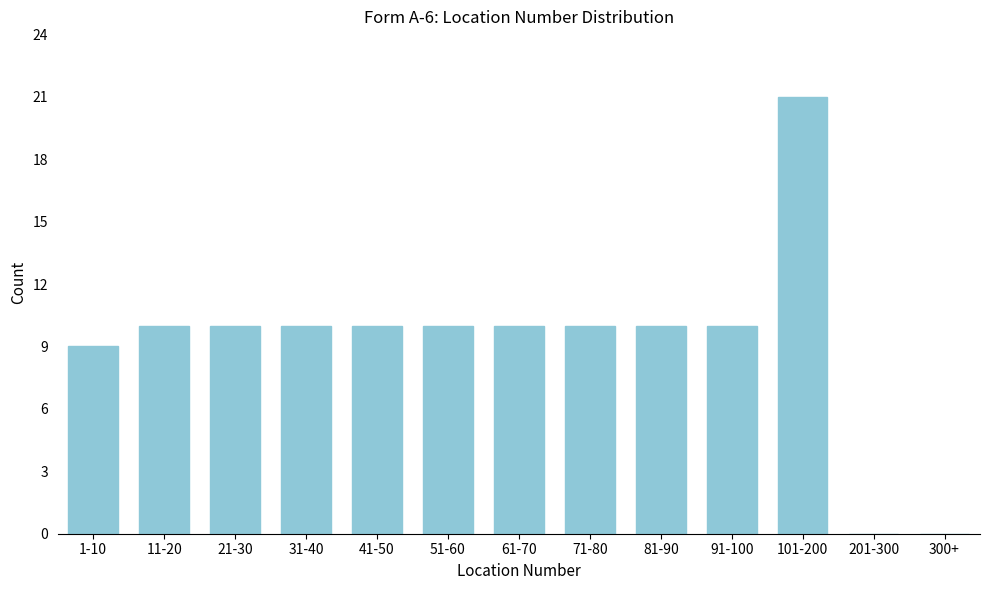

Reading right to left, transcribe all the data shown in this chart.

300+=0	201-300=0	101-200=21	91-100=10	81-90=10	71-80=10	61-70=10	51-60=10	41-50=10	31-40=10	21-30=10	11-20=10	1-10=9